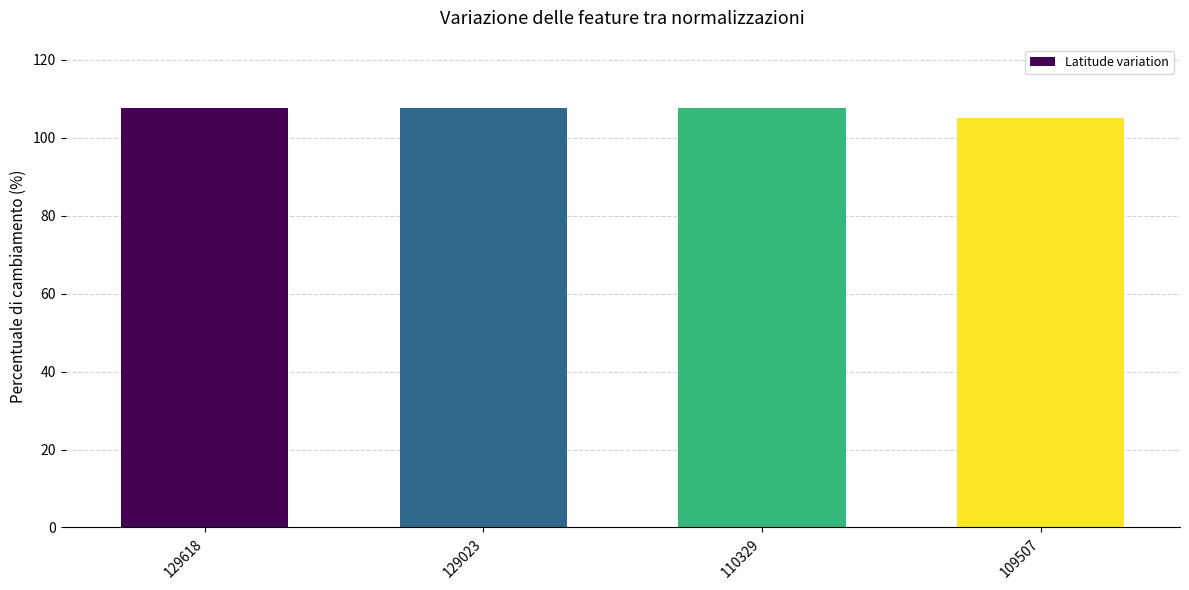

How many bars are there in total?

4